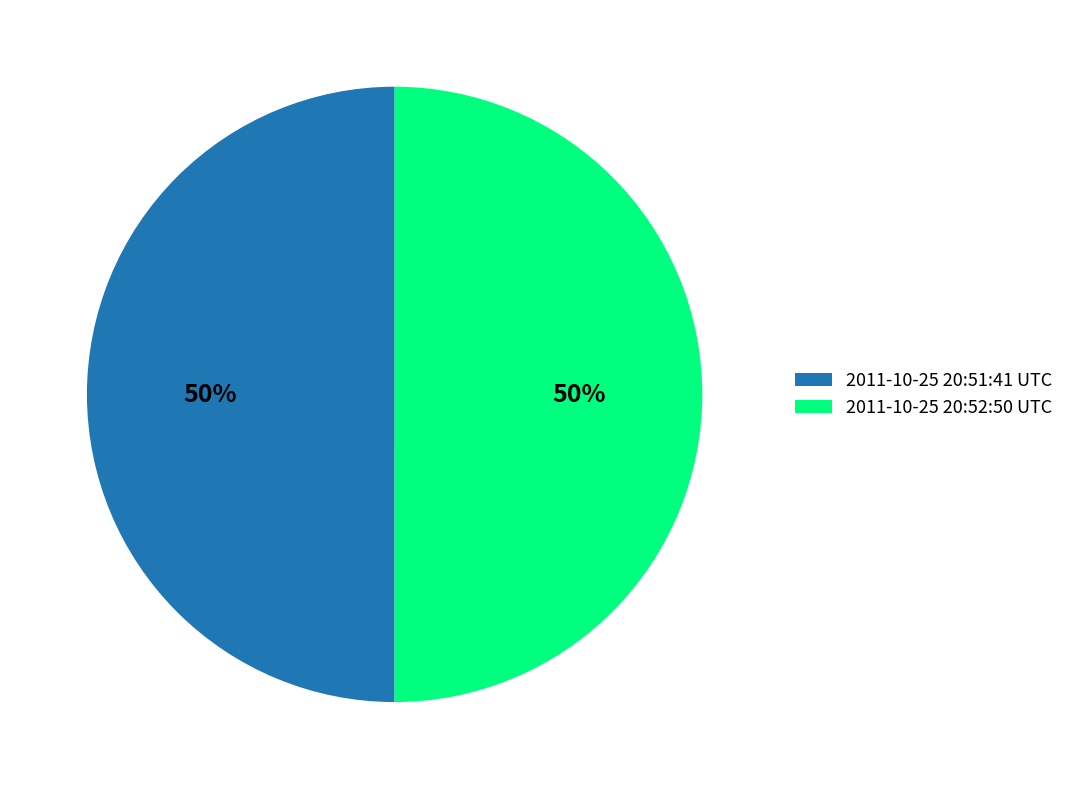

To the nearest percent, what percentage of the pie is 2011-10-25 20:51:41 UTC?

50%